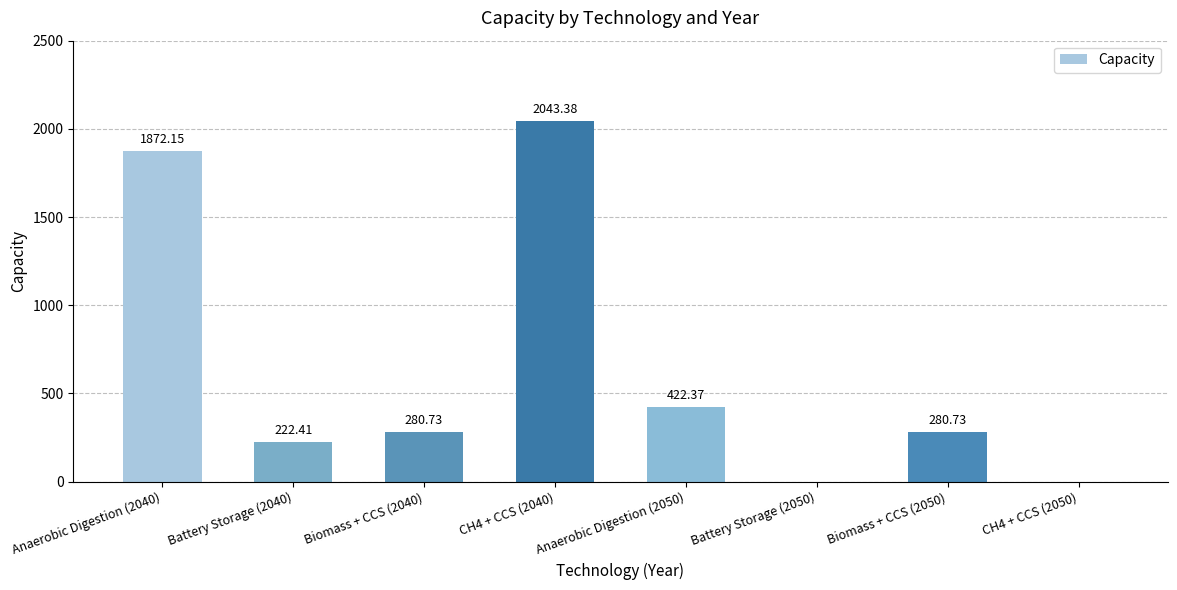

Between CH4 + CCS (2040) and Anaerobic Digestion (2040), which is larger?

CH4 + CCS (2040)